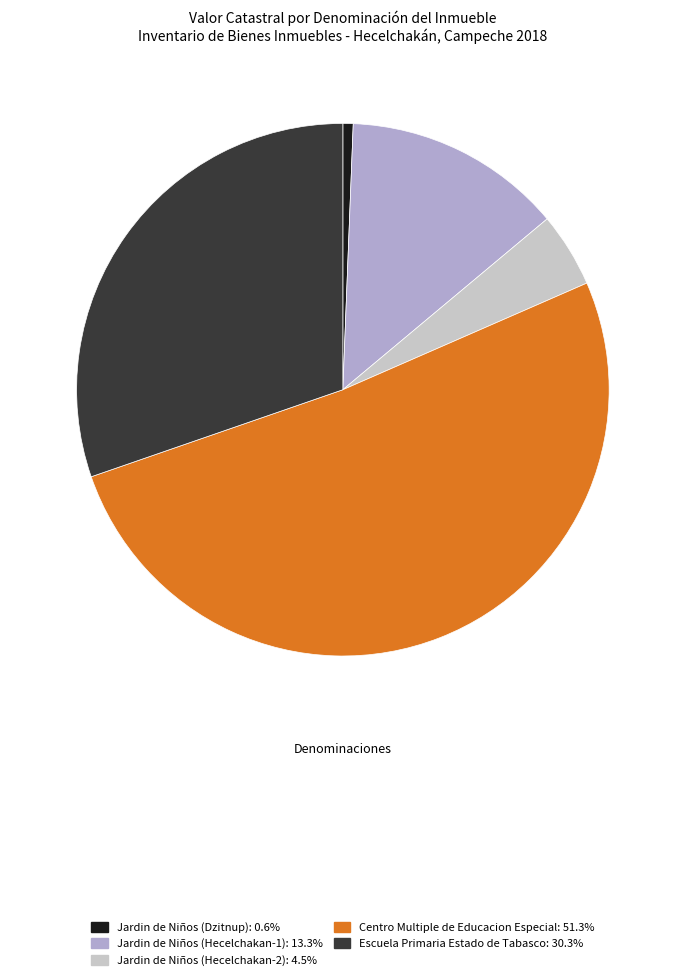

Count the number of slices in the pie.

5